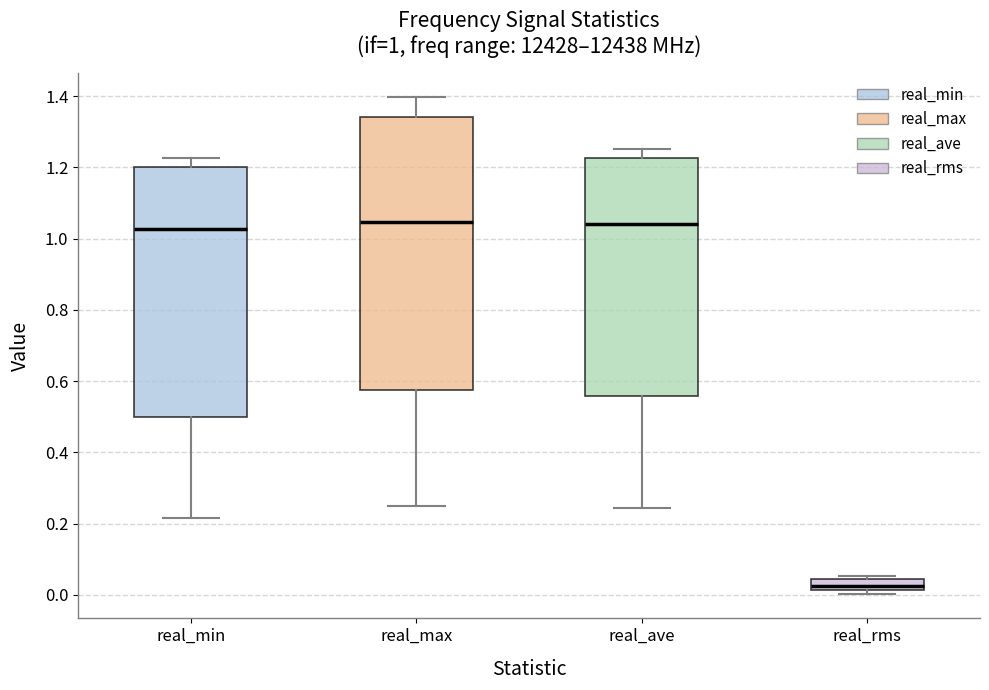

Comparing the boxes themselves (not the whiskers), which one is the tallest?

real_max